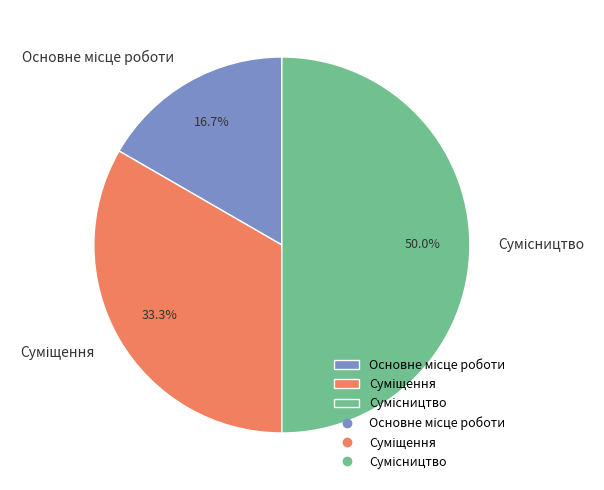

To the nearest percent, what is the combined percentage of Суміщення and Основне місце роботи?

50%